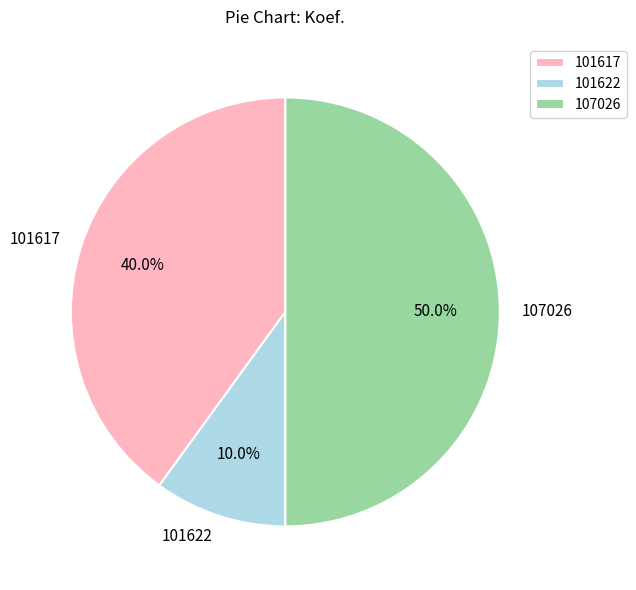

To the nearest percent, what portion does 101622 represent?

10%